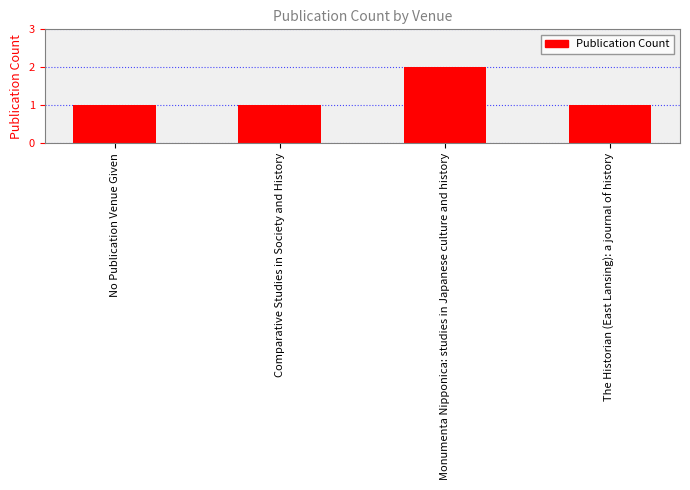

What is the average value?

1